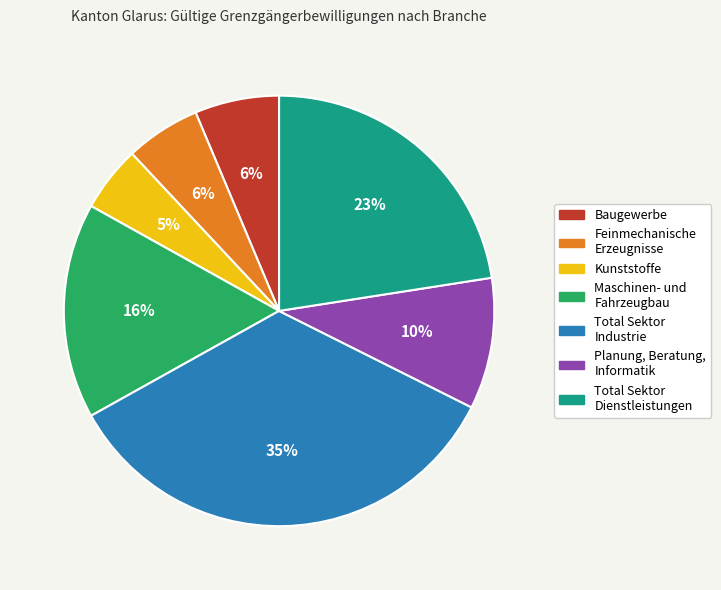

To the nearest percent, what is the average slice percentage?

14%